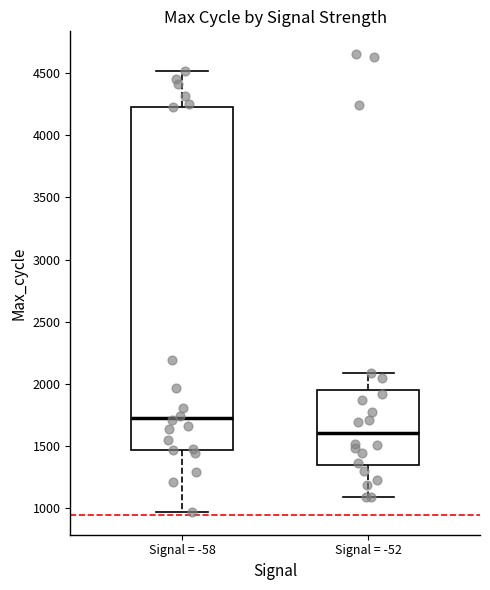

Where does the median line of the box for Signal = -58 sit on the y-axis? The values are not printed on the chart, so give them approximately, as read against the axis.

1700